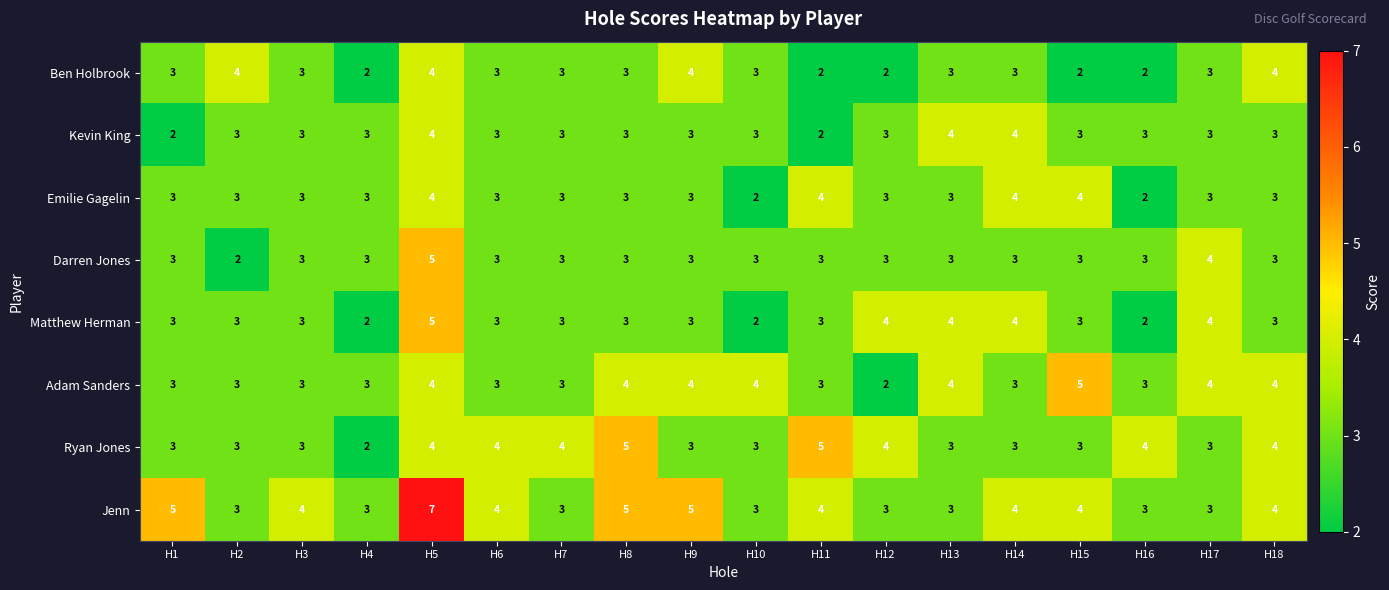

How many distinct data groups are displayed?

8